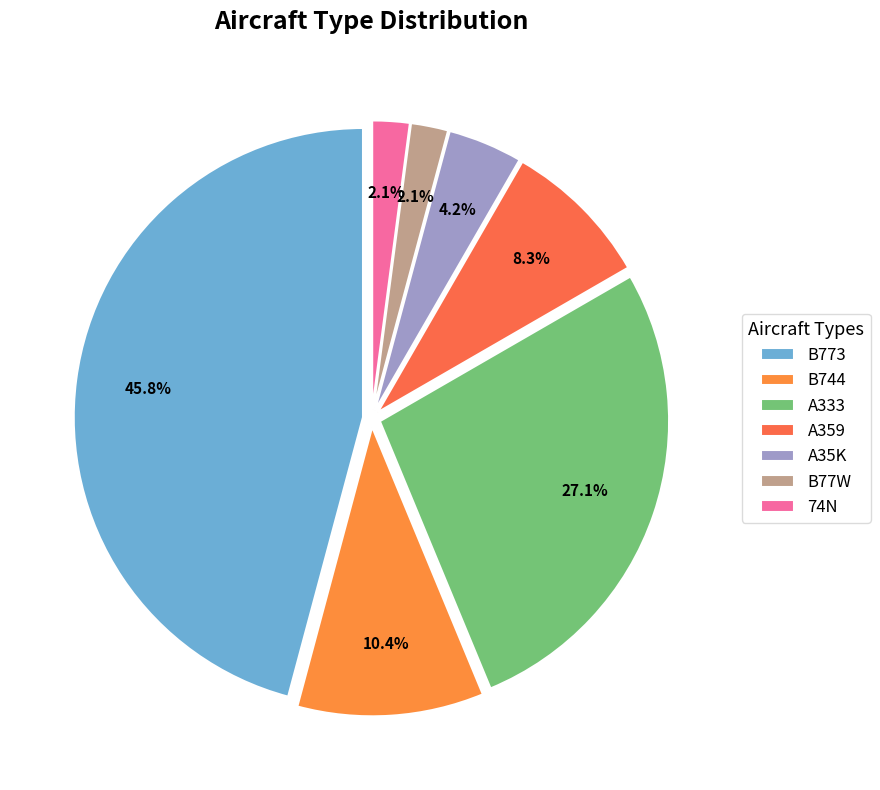

Does any single category account for the majority?

No